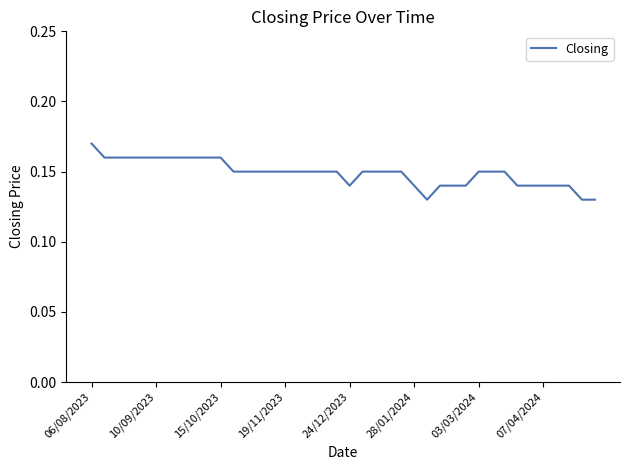

What is the value of the 37th point from the left?

0.1